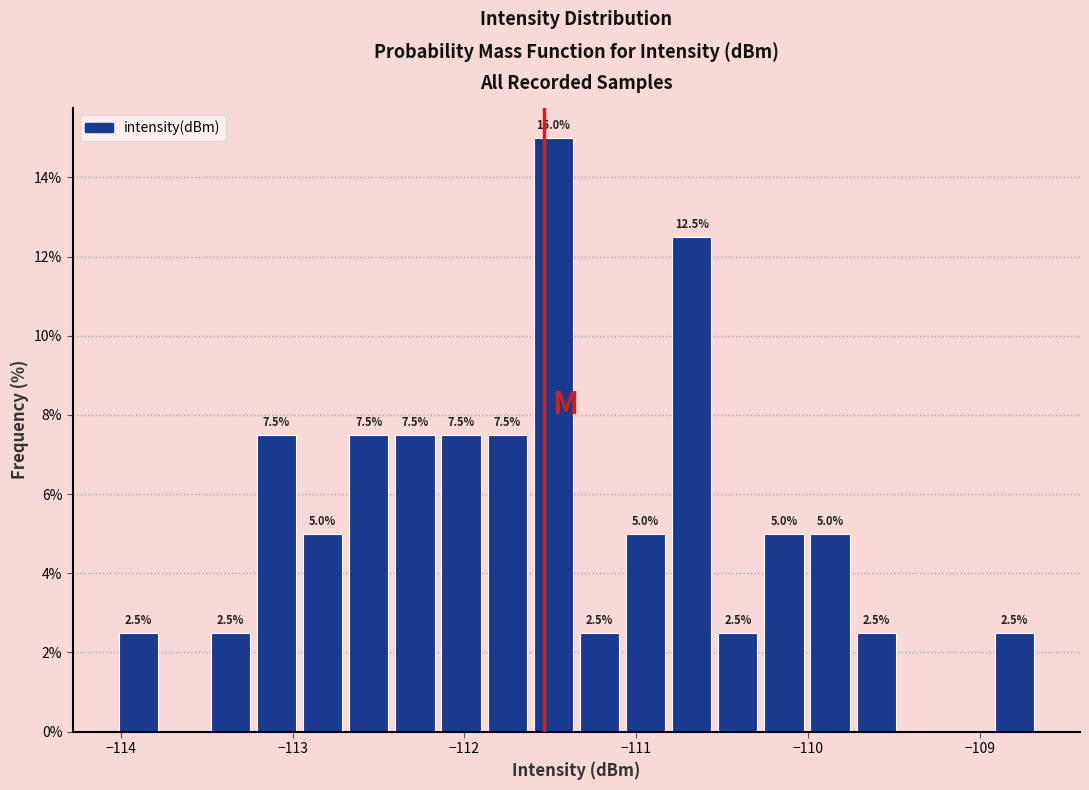

Read against the x-axis, roughly where is the centre of the tallest bar?

-111.5